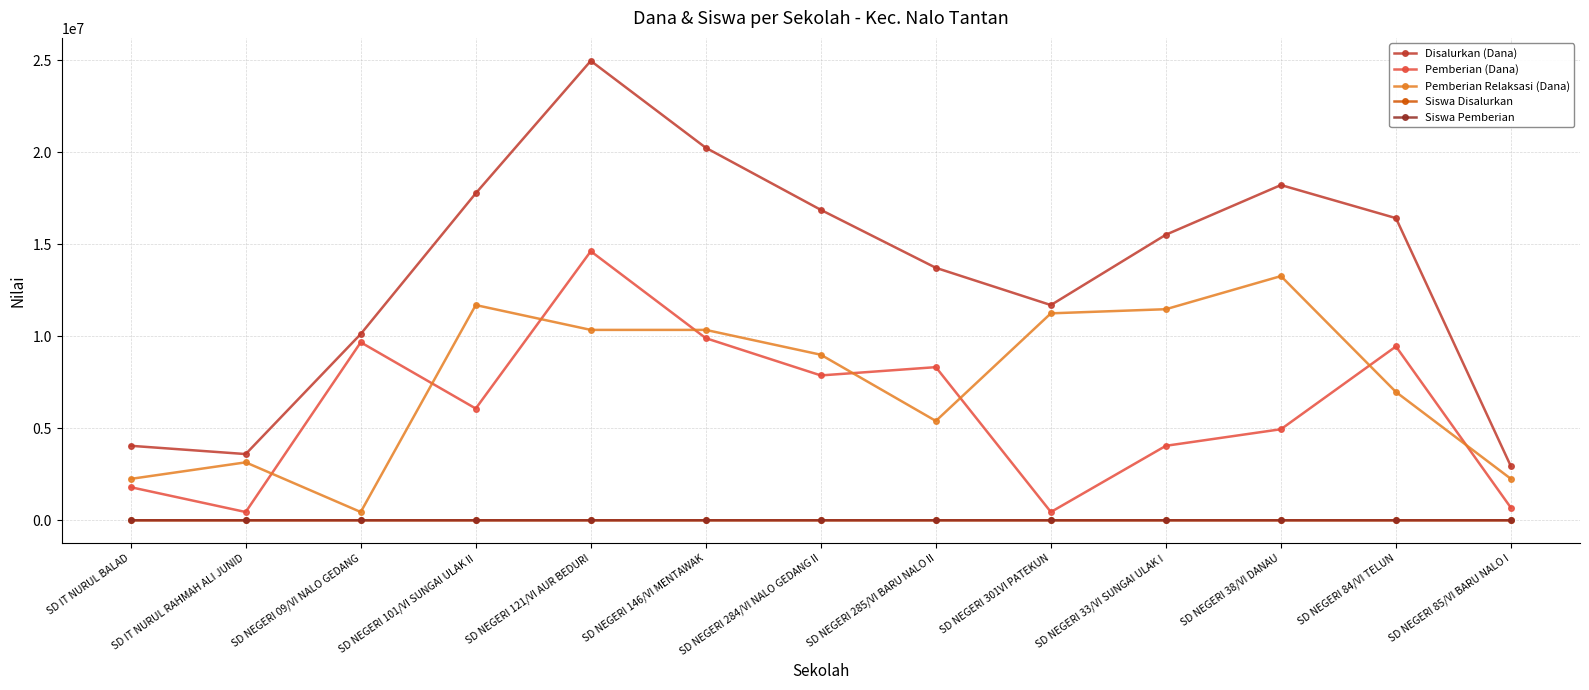

How many lines are shown in the chart?

5